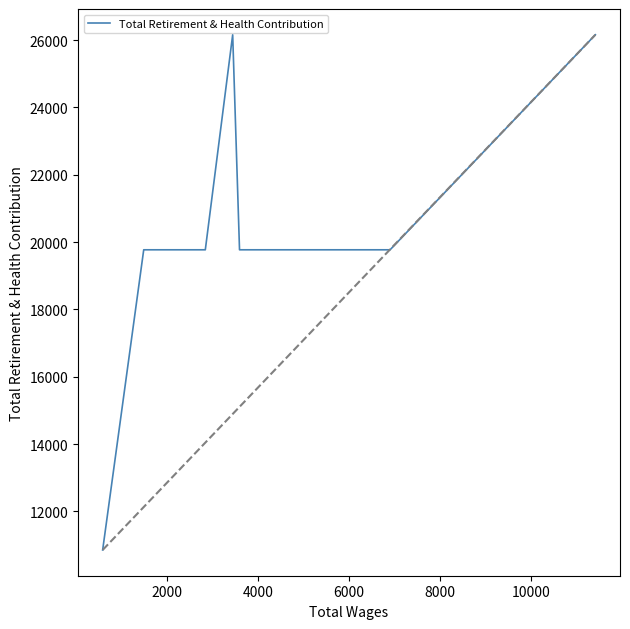

What is the greatest value displayed?

26160